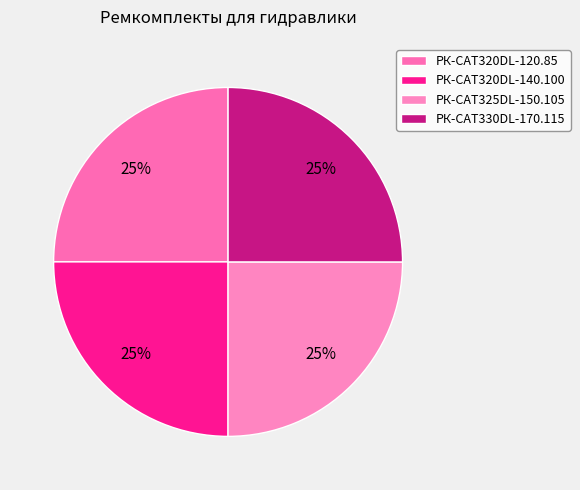

Is it true that РК-CAT320DL-140.100 is 39% of the pie?

False